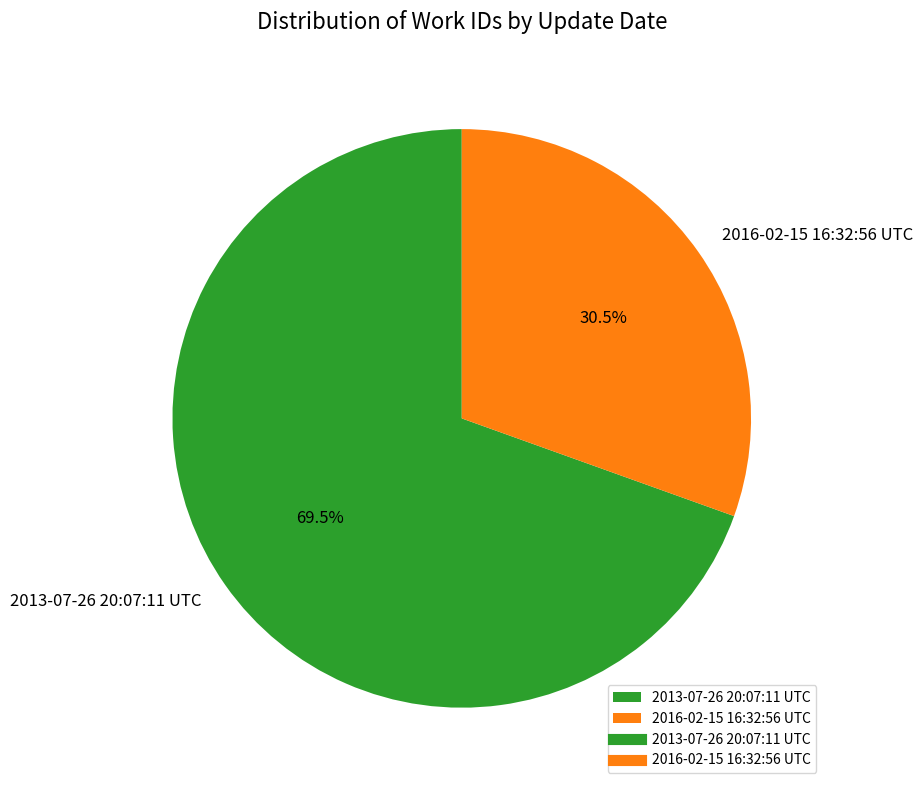

Do 2016-02-15 16:32:56 UTC and 2013-07-26 20:07:11 UTC together represent more than half of the pie?

Yes